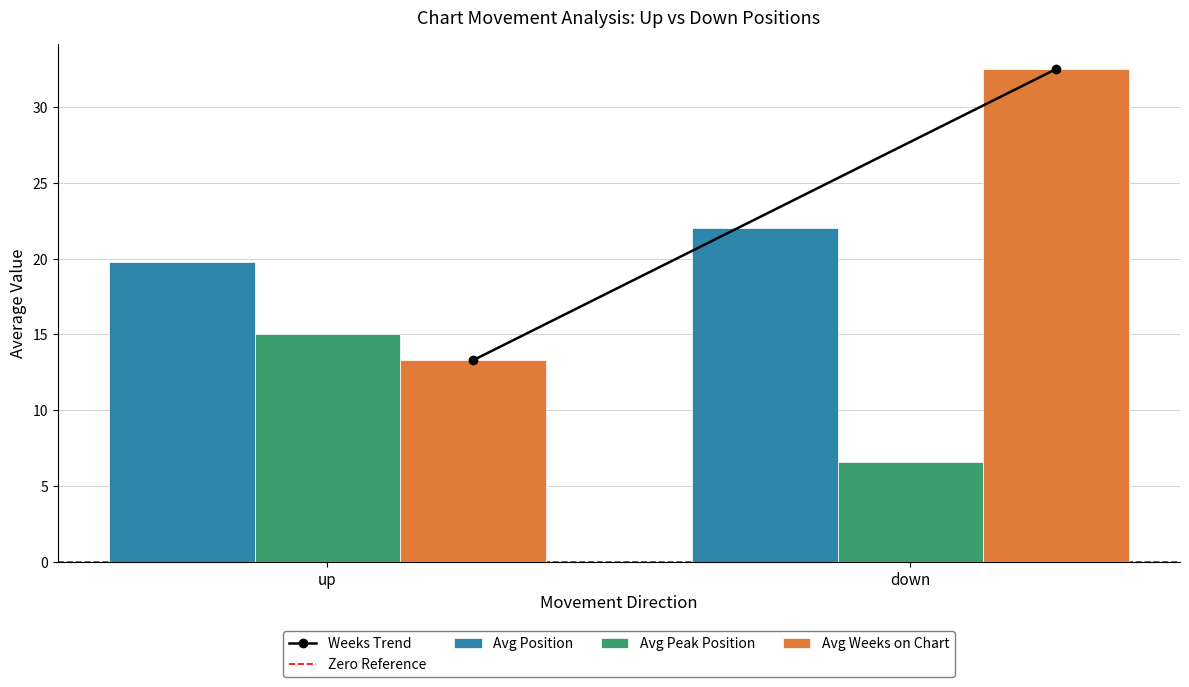

At which category does the chart reach its minimum across all series?

down